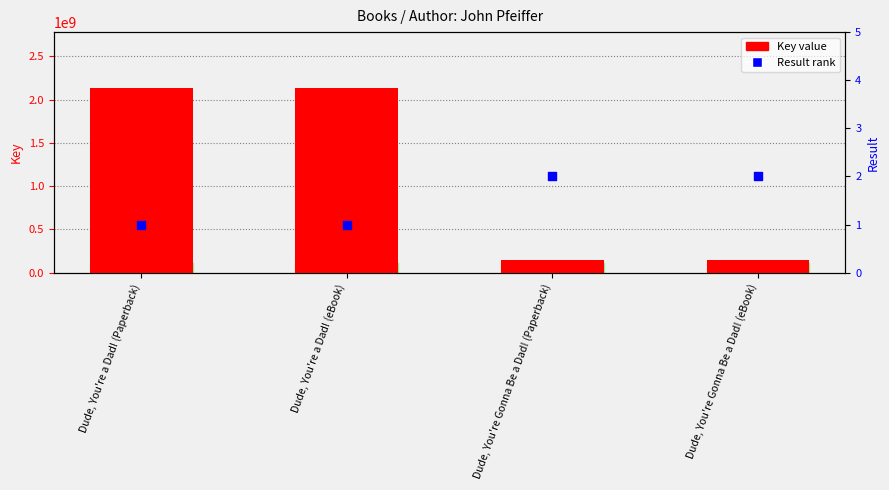

Which series contains the highest Y value?

Key